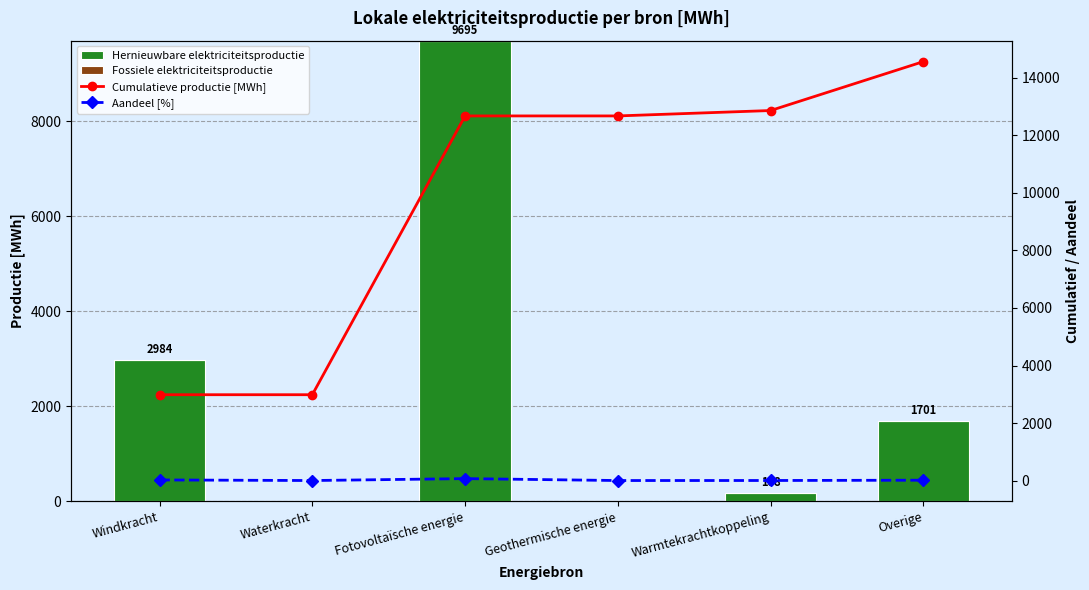

Which series has the largest total across all categories?

Cumulatieve productie [MWh]